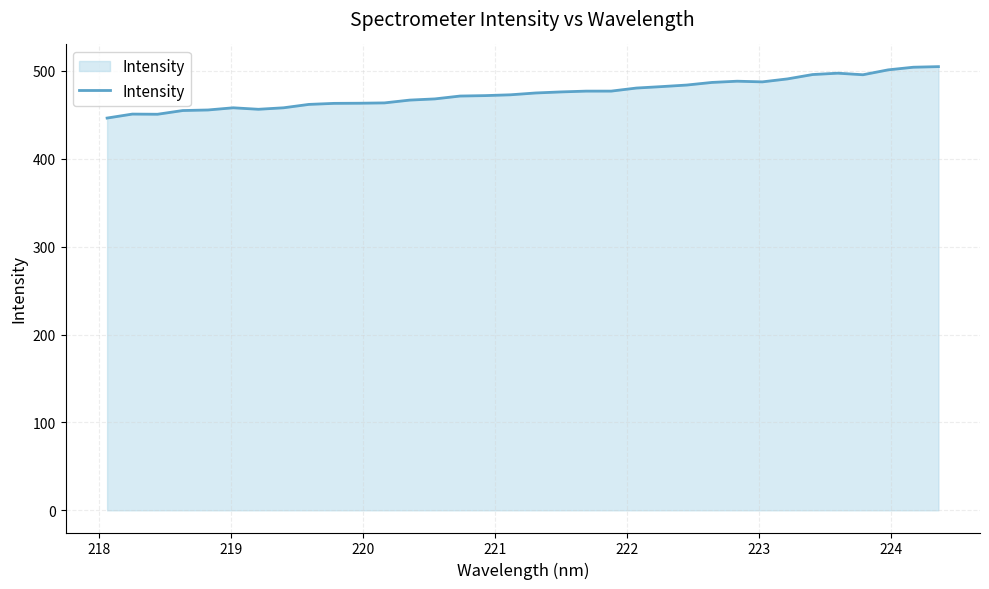

What is the greatest value displayed?

504.9